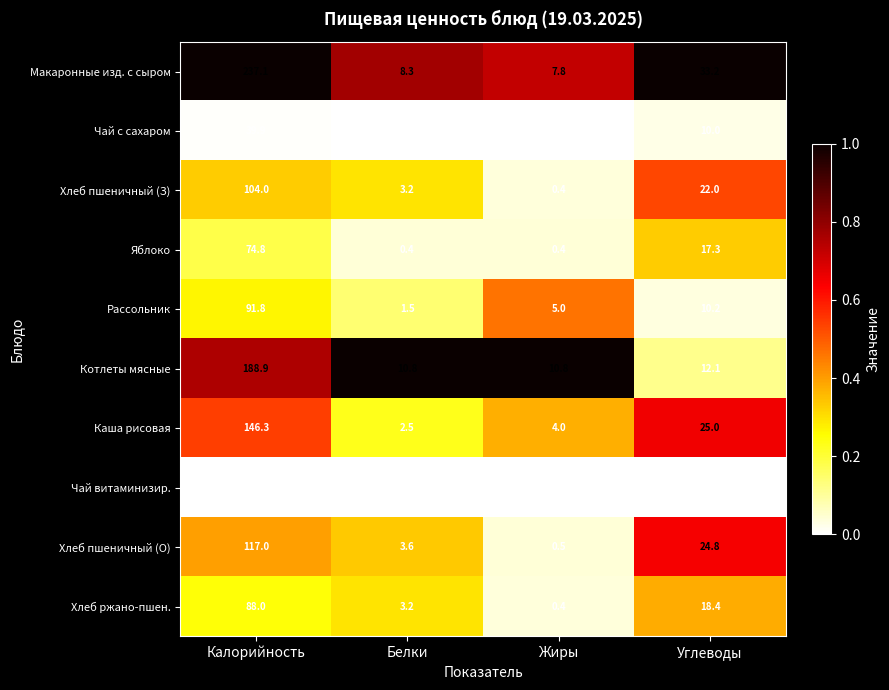

The value of Котлеты мясные at Калорийность is 312.2. True or false?

False